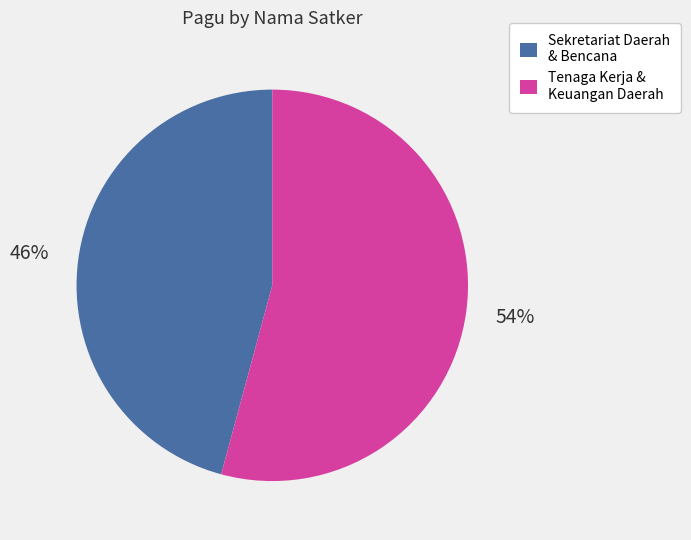

Which has a higher value, Sekretariat Daerah & Bencana or Tenaga Kerja & Keuangan Daerah?

Tenaga Kerja & Keuangan Daerah